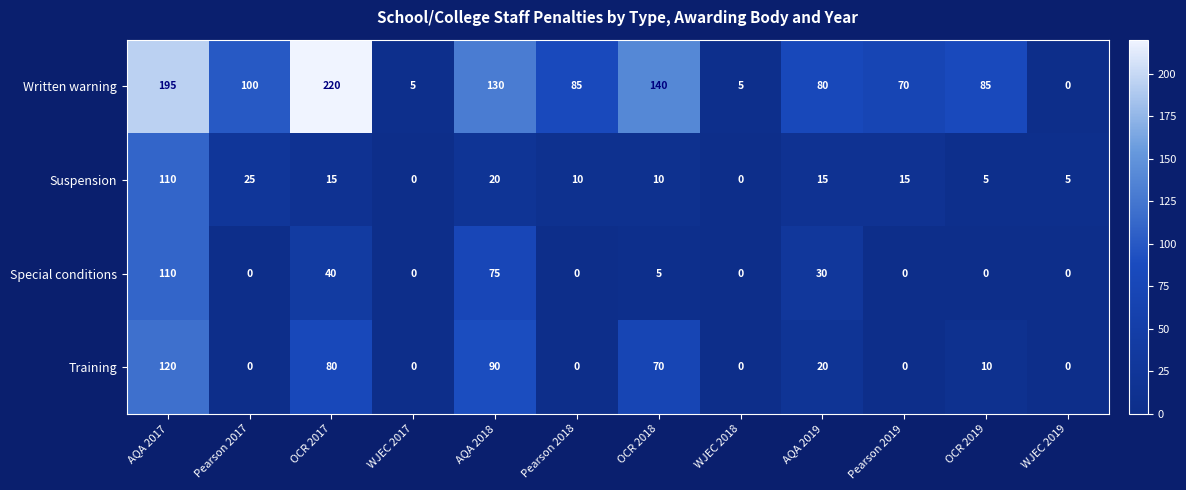

Which series has the largest range (max minus min)?

Written warning